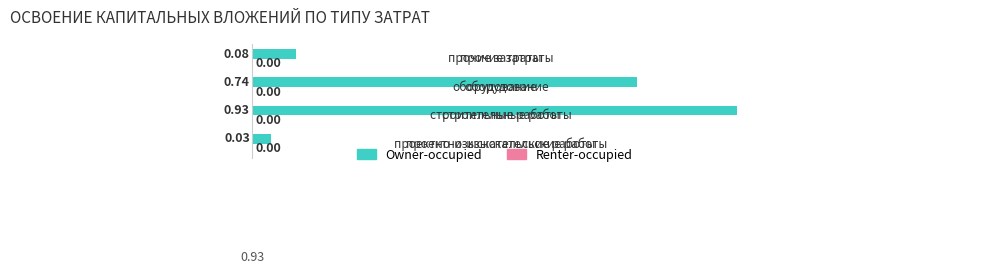

What is the average value?

0.4